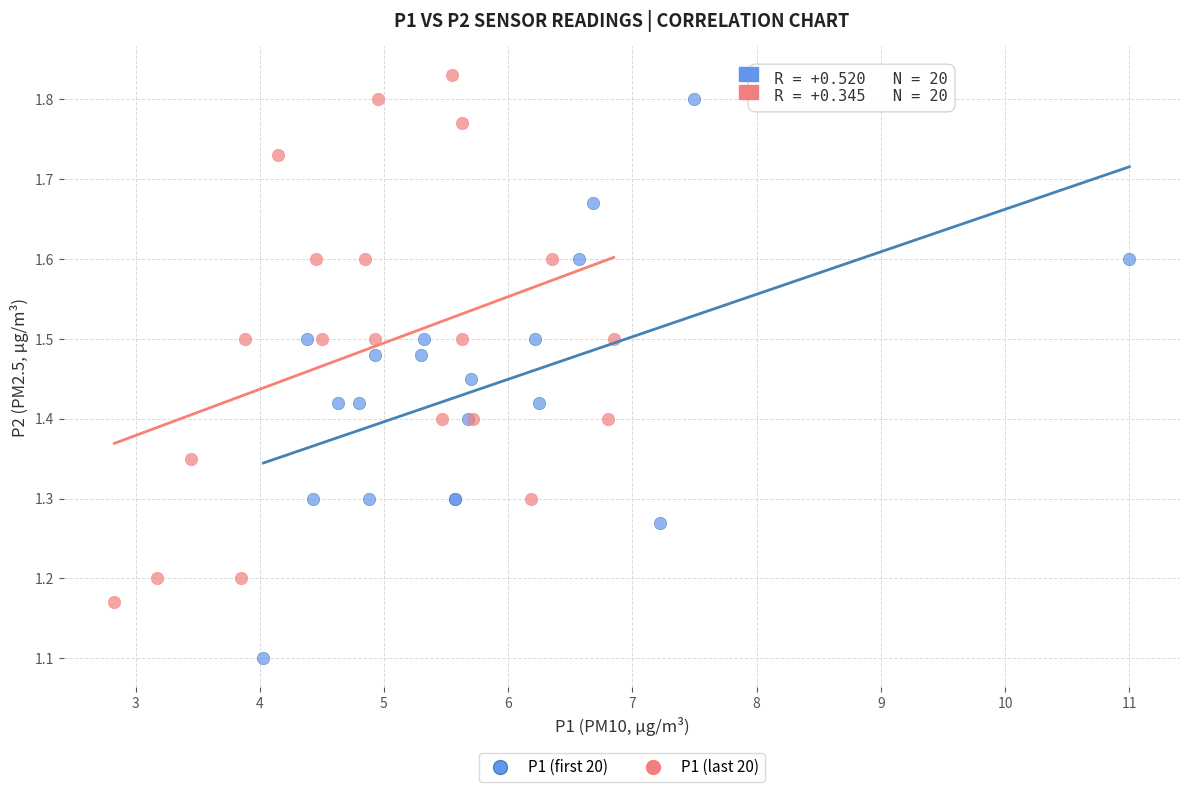

What are all the series names shown in the legend?

P1 (first 20), P1 (last 20)